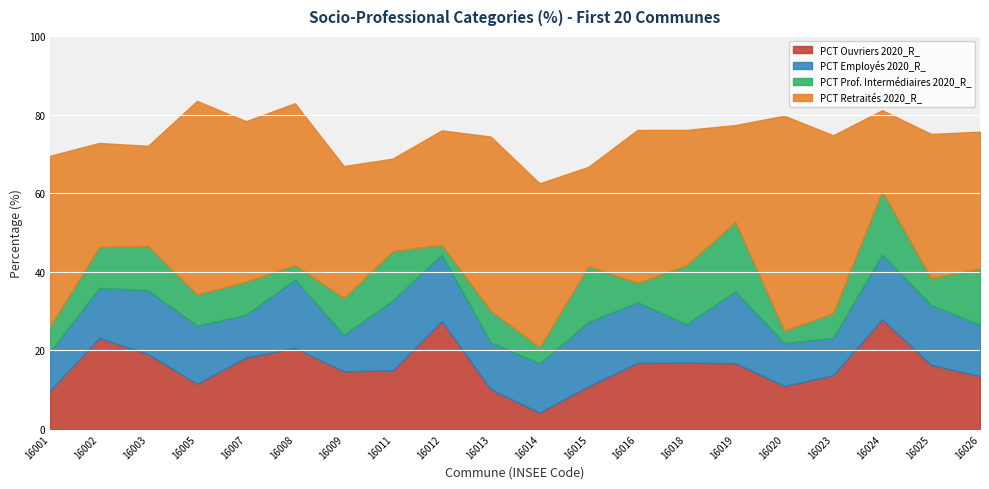

Which series has the largest total across all categories?

PCT Retraités 2020_R_